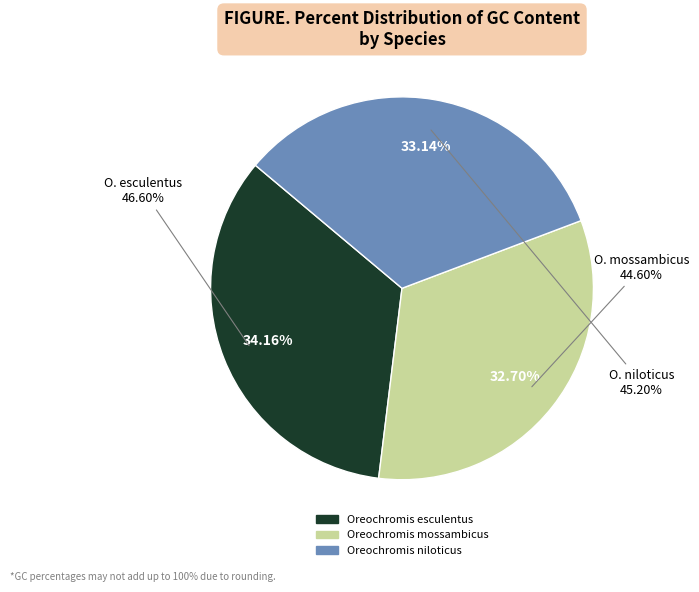

What portion of the pie excludes Oreochromis mossambicus?

67.3%